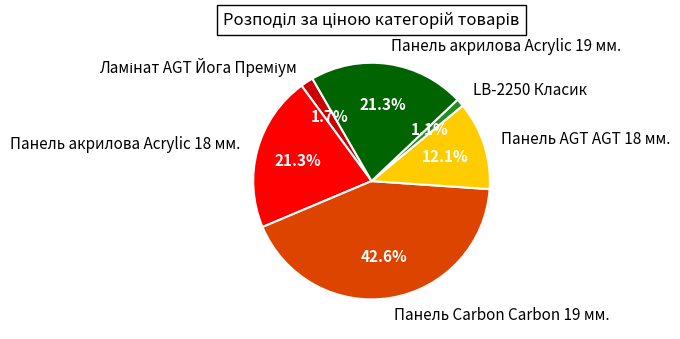

To the nearest percent, what is the average slice percentage?

17%